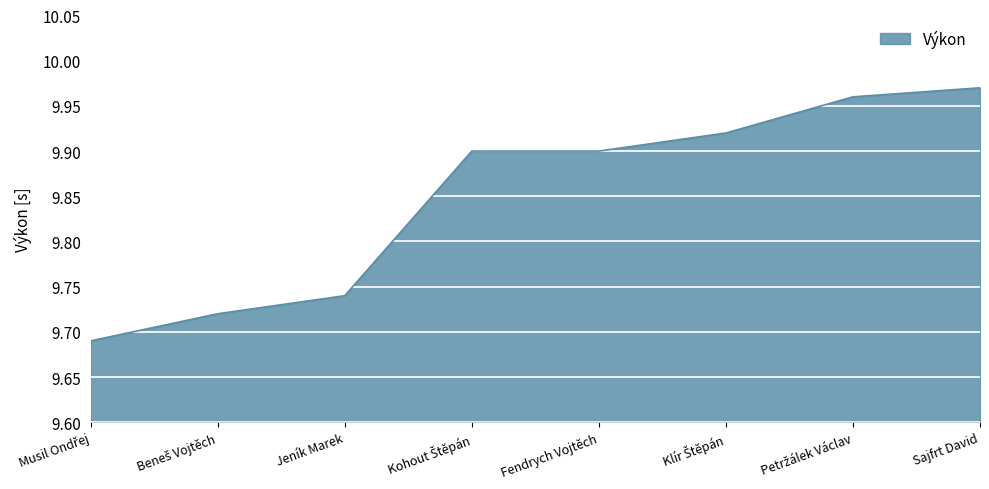

Which label corresponds to the largest value in the chart?

Sajfrt David